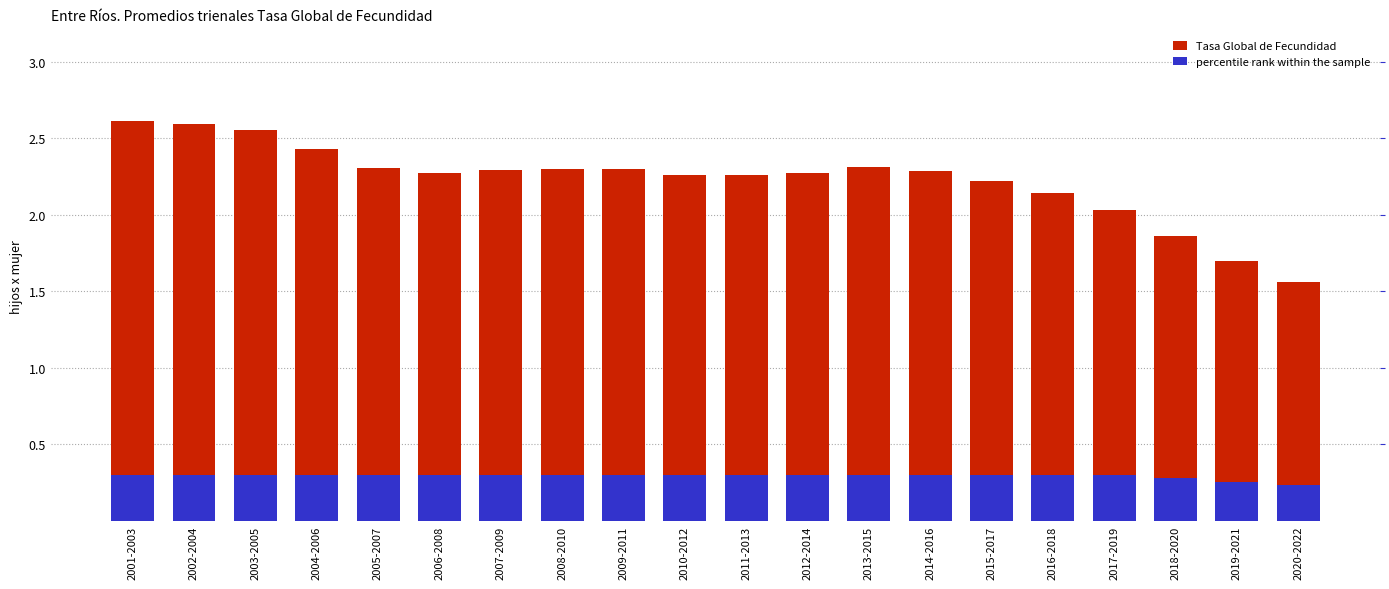

What is the maximum value for Tasa Global de Fecundidad?

2.6